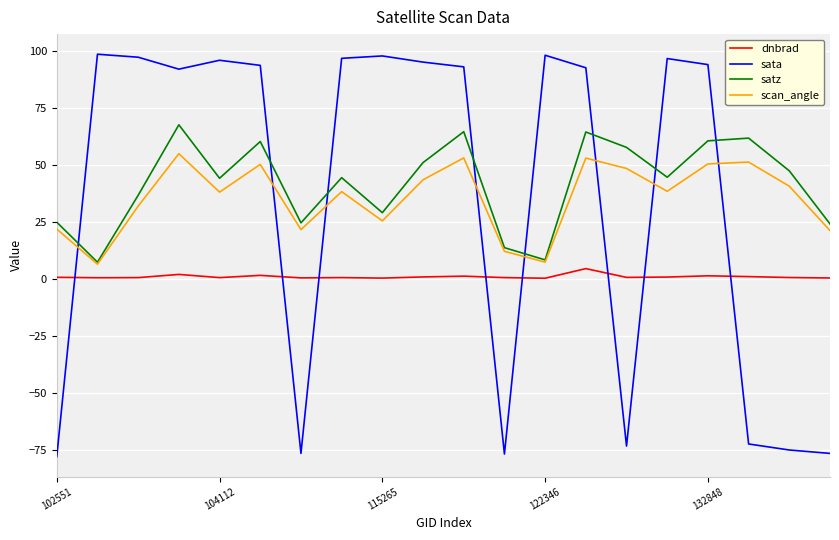

Rank the series by their maximum value, from lowest to highest.

dnbrad, scan_angle, satz, sata